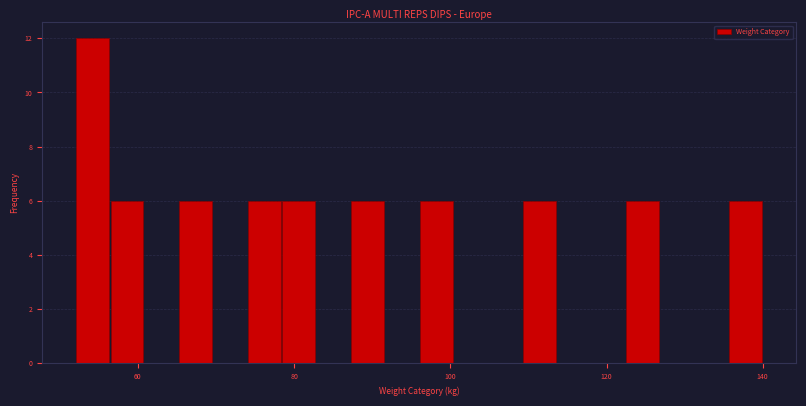

Around what value on the x-axis is the tallest bar? Give the approximate position of its centre, as read against the axis.

54